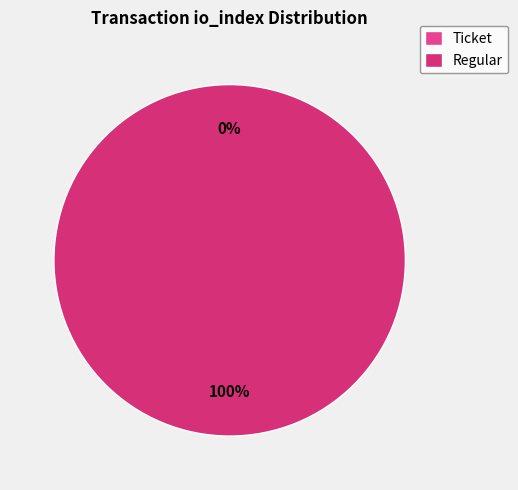

The Ticket slice represents 12% of the pie. True or false?

False